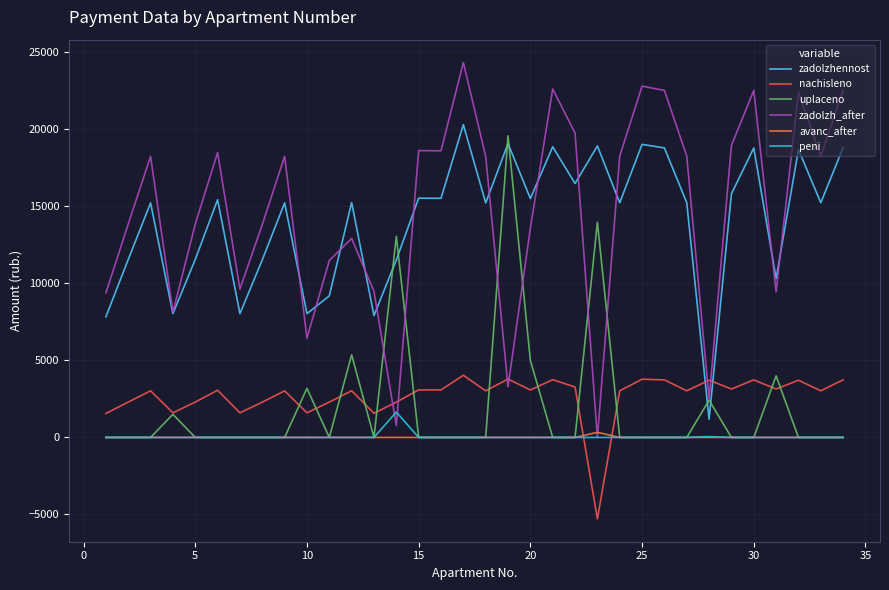

Rank the series by their maximum value, from lowest to highest.

avanс_after, peni, nachisleno, uplaceno, zadolzhennost, zadolzh_after